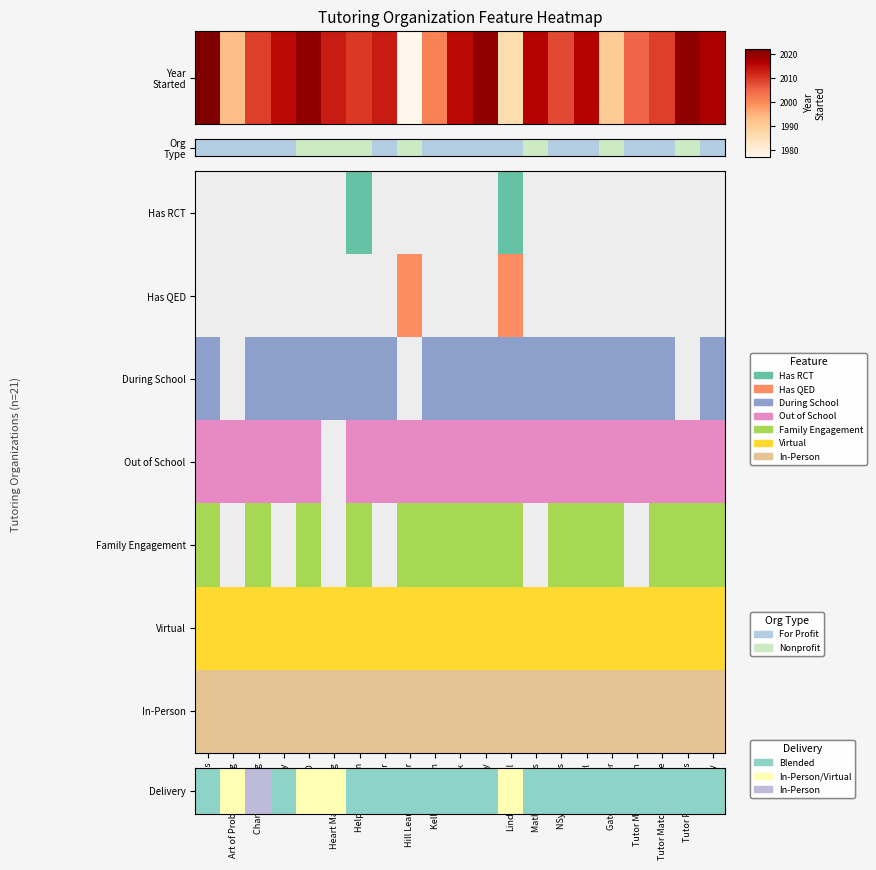

At which category does the chart reach its minimum across all series?

Agilix Labs